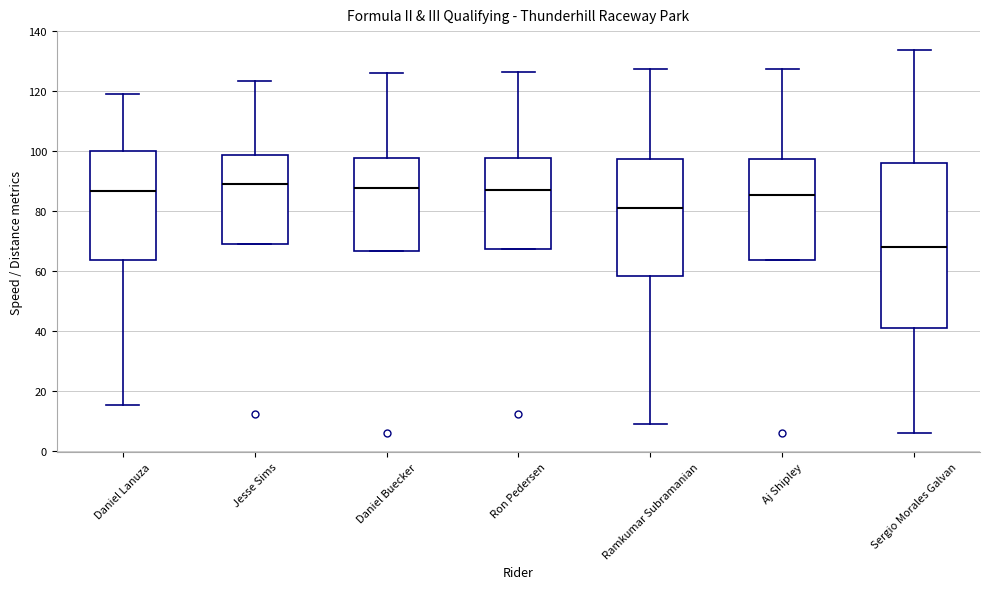

Which box's median line is the lowest?

Sergio Morales Galvan